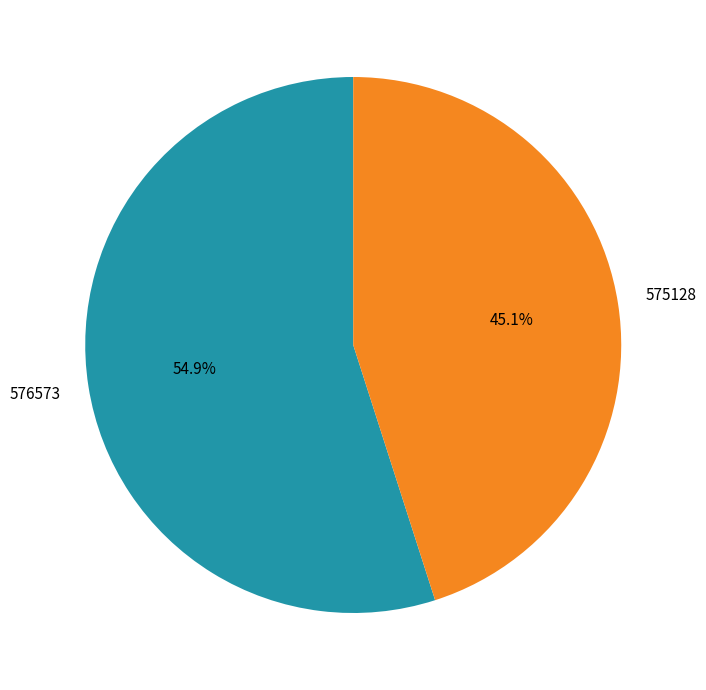

The 575128 slice represents 38% of the pie. True or false?

False